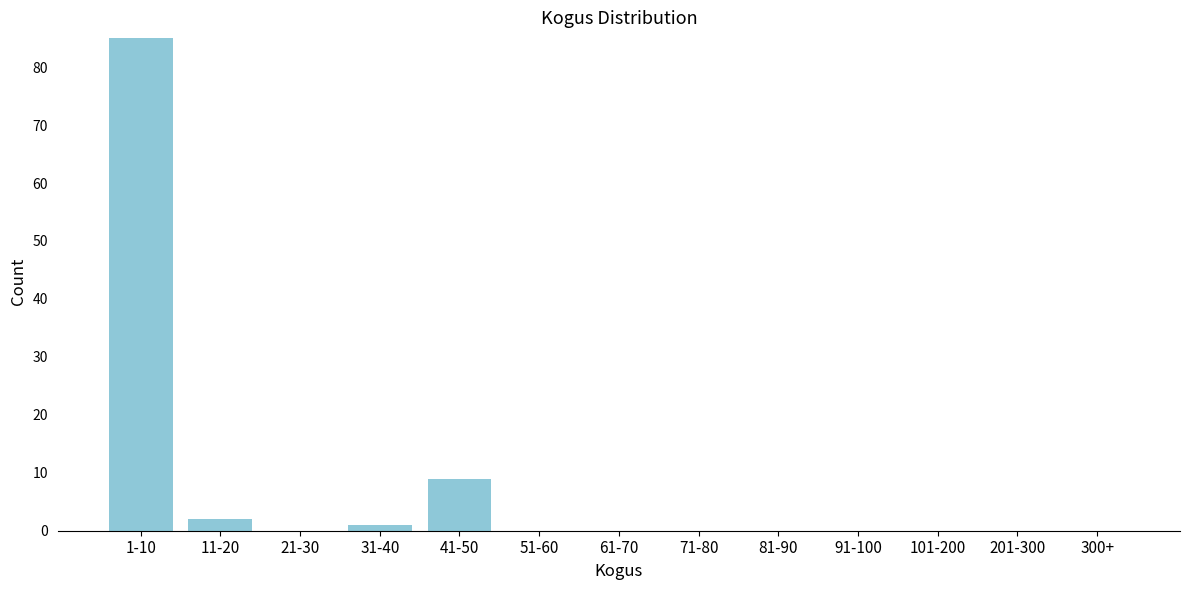

Reading left to right, list all the values displayed in this chart.

1-10=85	11-20=2	21-30=0	31-40=1	41-50=9	51-60=0	61-70=0	71-80=0	81-90=0	91-100=0	101-200=0	201-300=0	300+=0